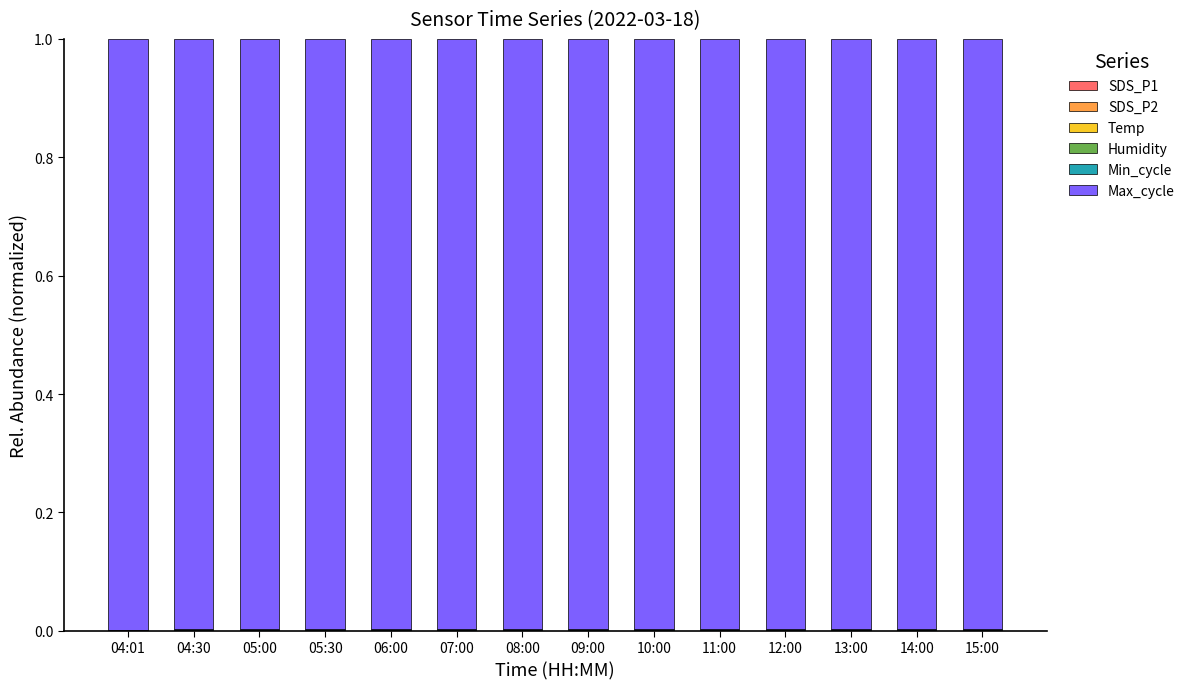

What is the label of the 10th bar from the left?

11:00